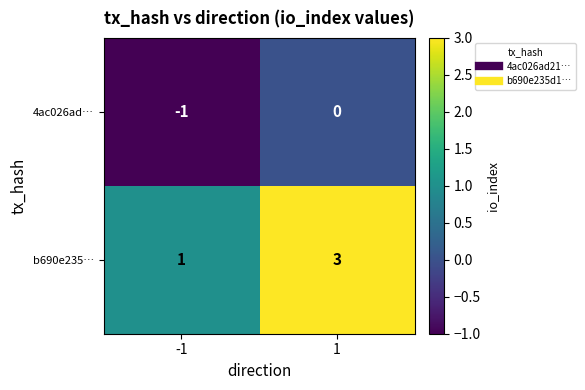

Count the number of categories in the chart.

2